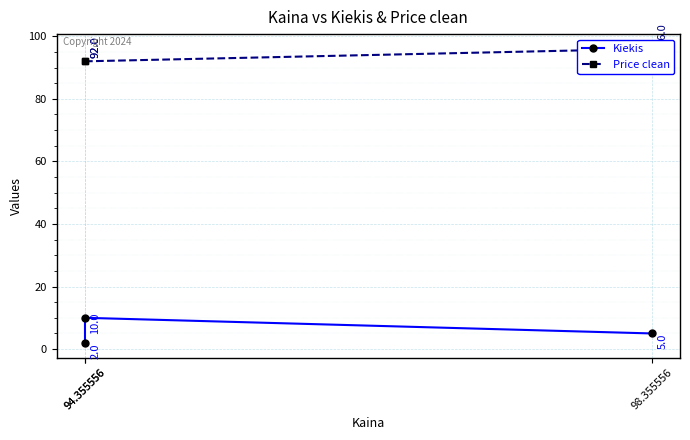

What are all the series names shown in the legend?

Kiekis, Price clean